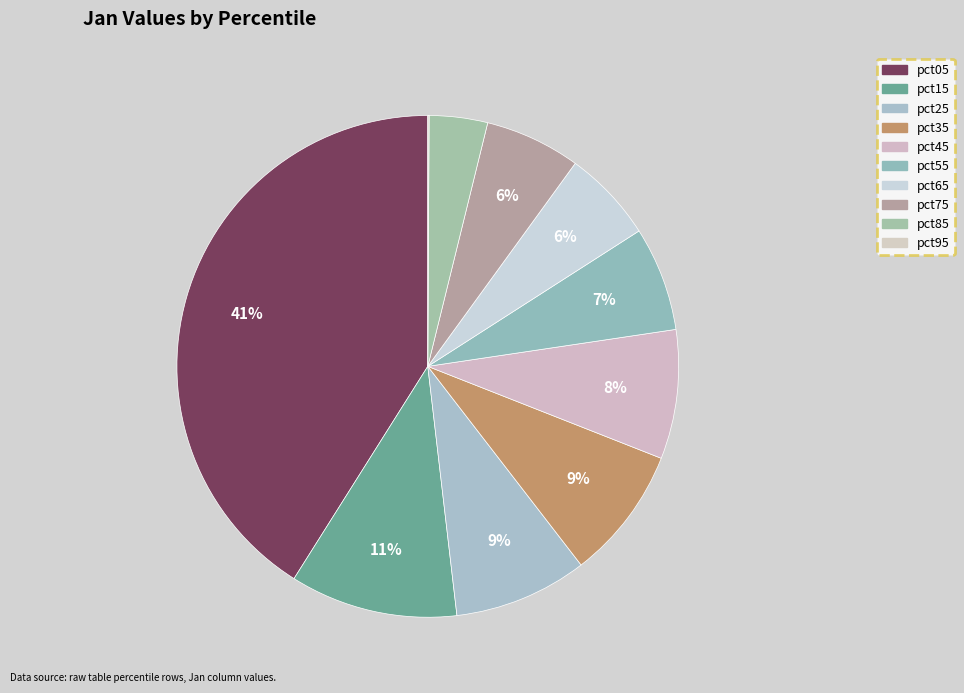

To the nearest percent, what is the average slice percentage?

10%